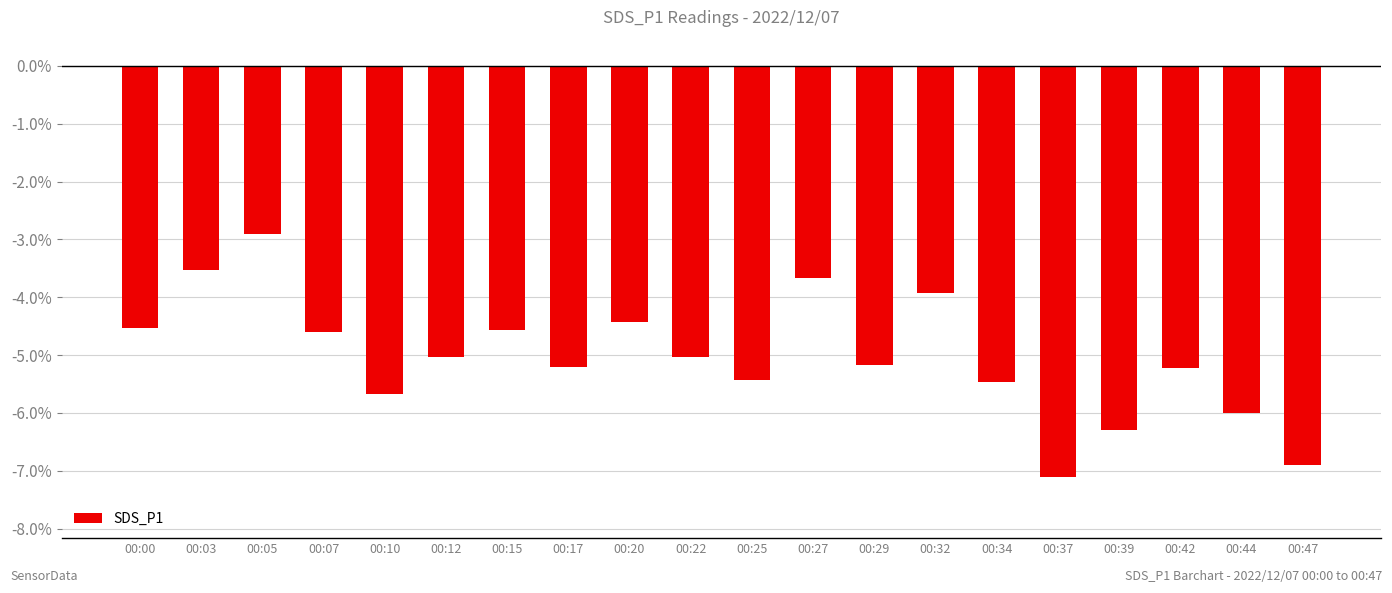

Reading right to left, transcribe all the data shown in this chart.

00:47=-6.9	00:44=-6.0	00:42=-5.2	00:39=-6.3	00:37=-7.1	00:34=-5.5	00:32=-3.9	00:29=-5.2	00:27=-3.7	00:25=-5.4	00:22=-5.0	00:20=-4.4	00:17=-5.2	00:15=-4.6	00:12=-5.0	00:10=-5.7	00:07=-4.6	00:05=-2.9	00:03=-3.5	00:00=-4.5